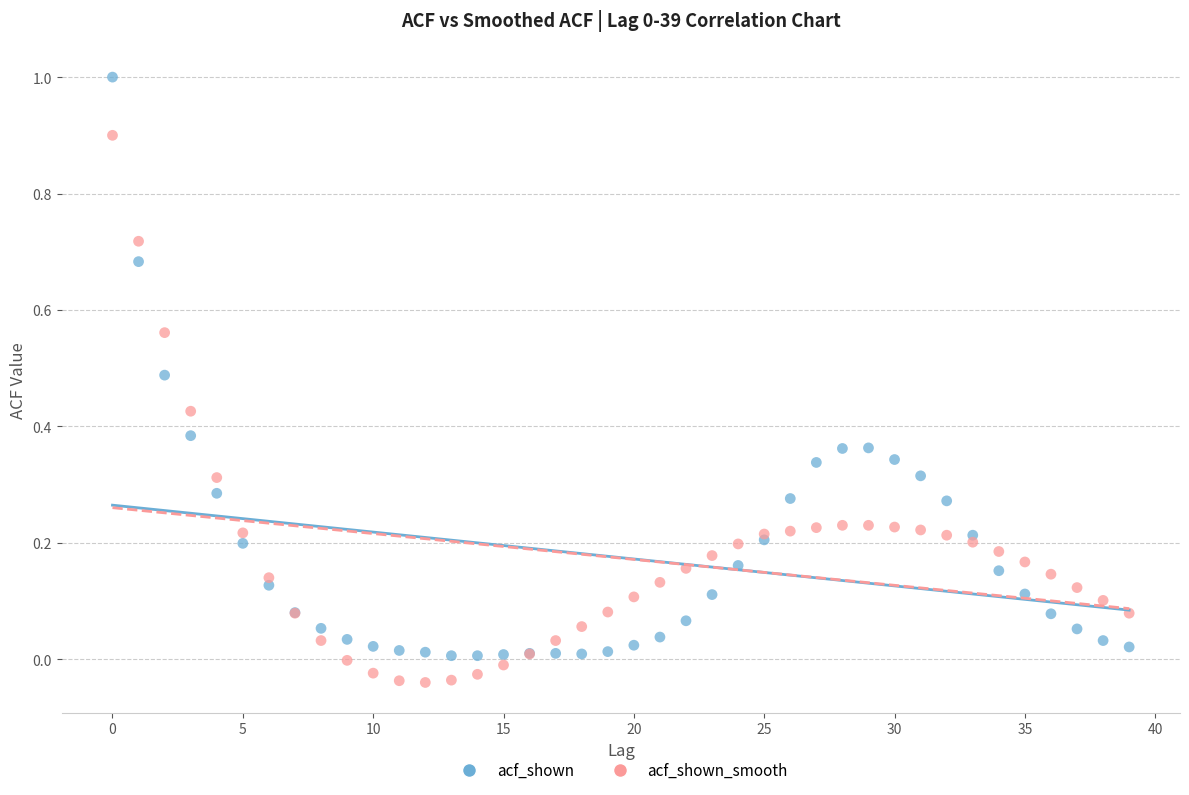

Which series has the widest spread of Y values?

acf_shown